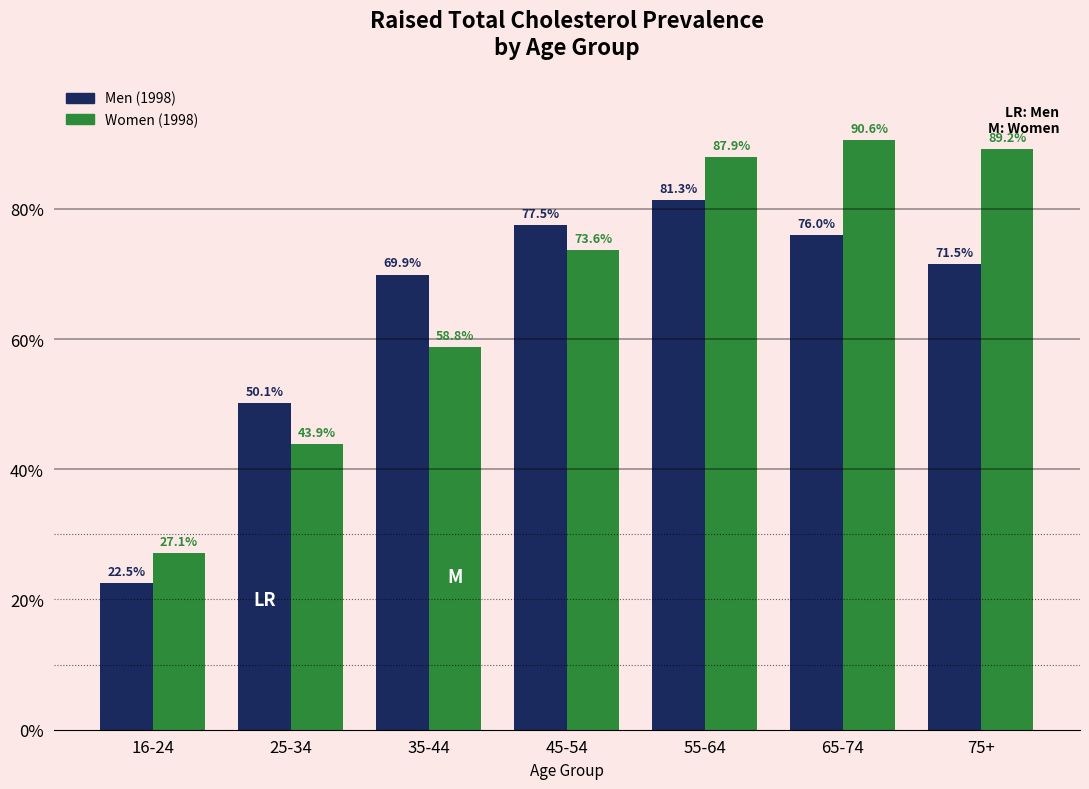

What is the total value across all series at 35-44?

128.7